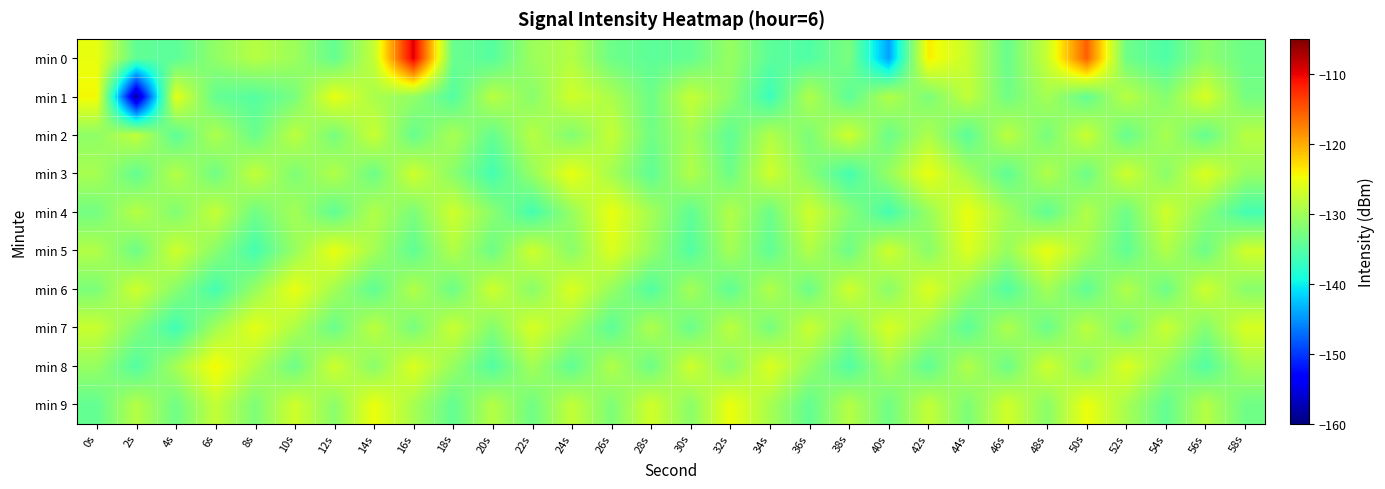

Which label corresponds to the largest value in the chart?

16s